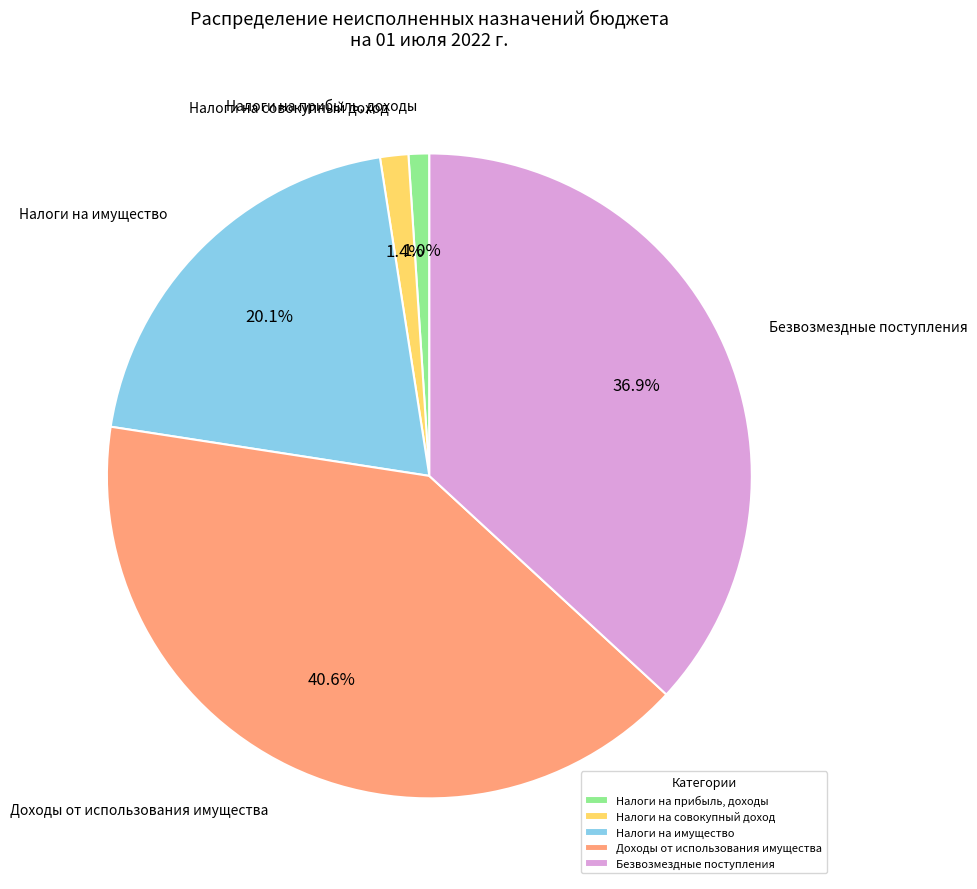

Rank the categories by value from highest to lowest.

Доходы от использования имущества, Безвозмездные поступления, Налоги на имущество, Налоги на совокупный доход, Налоги на прибыль, доходы